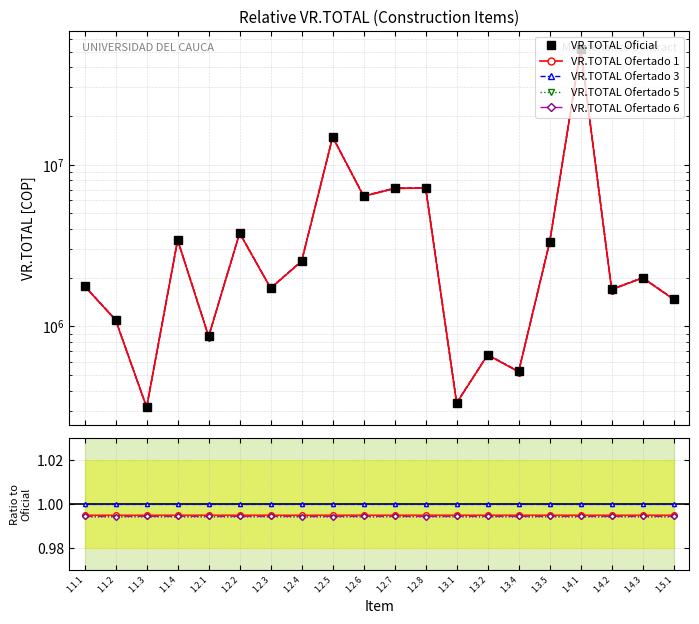

At how many categories does at least one series exceed 8468724?

2